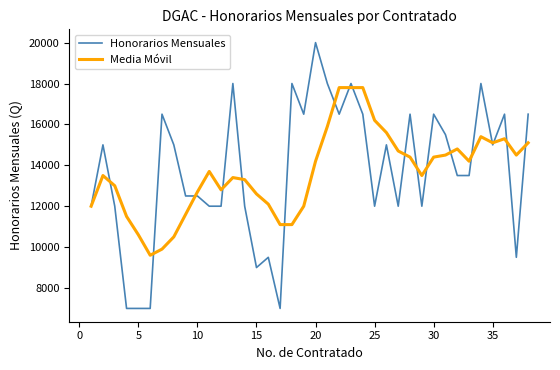

True or false: Honorarios Mensuales and Media Móvil intersect in this chart.

True